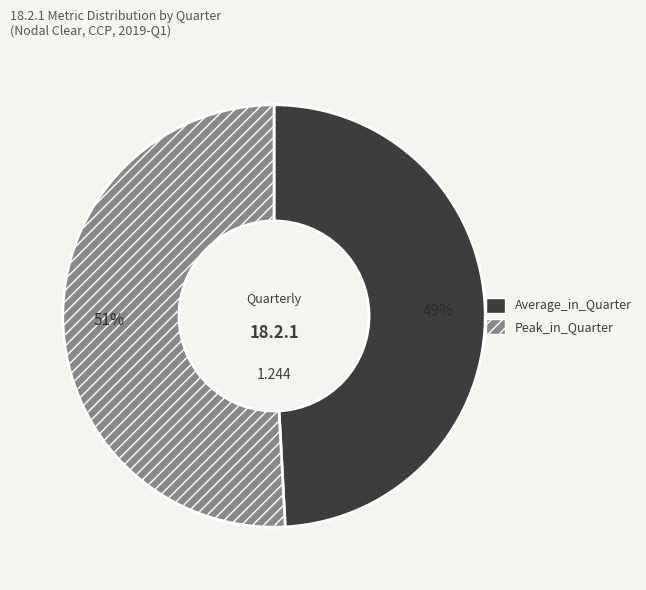

Count the number of slices in the pie.

2